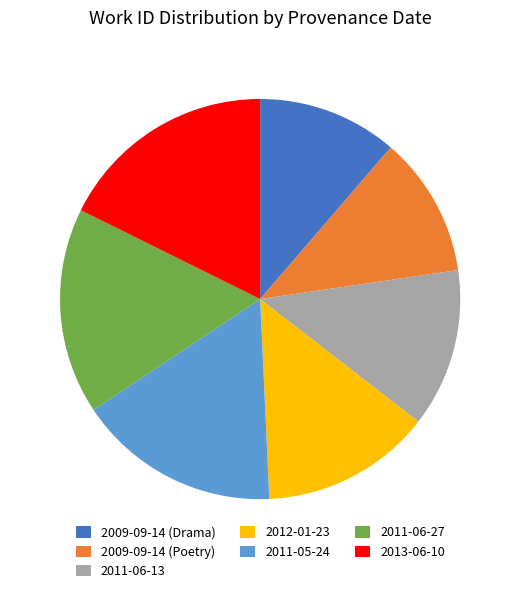

The 2011-06-13 slice represents 13% of the pie. True or false?

True